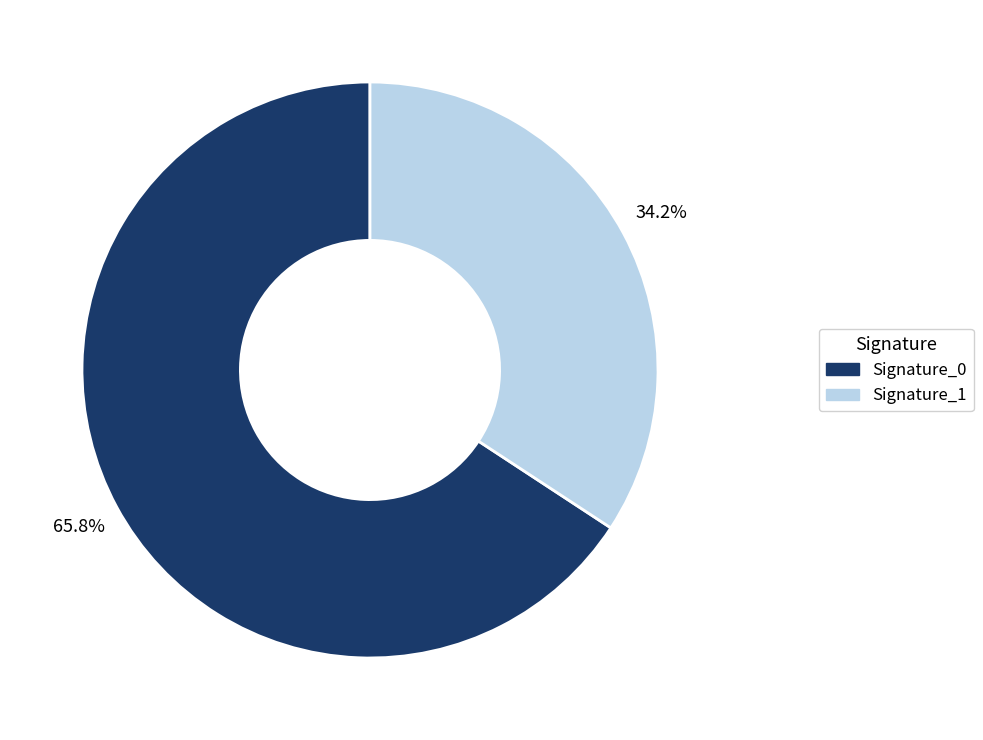

Does any single category account for the majority?

Yes